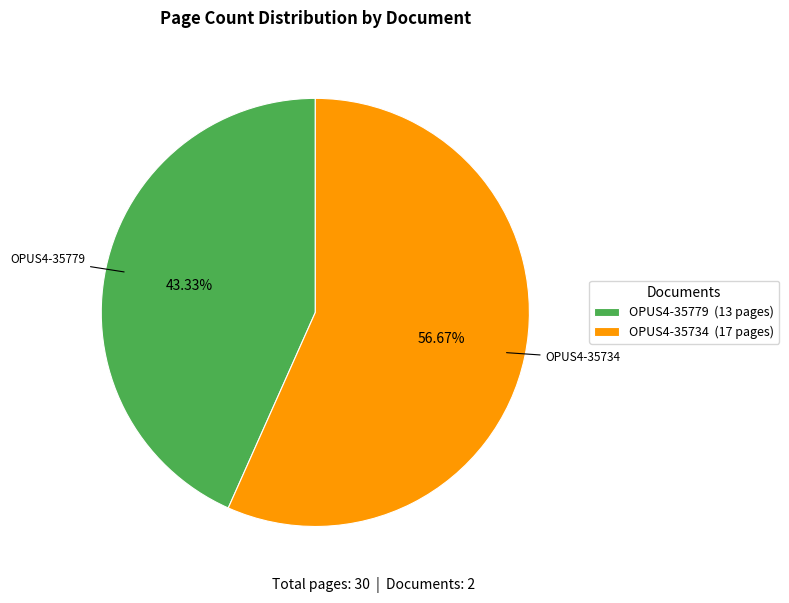

Which category has the biggest portion of the pie?

OPUS4-35734